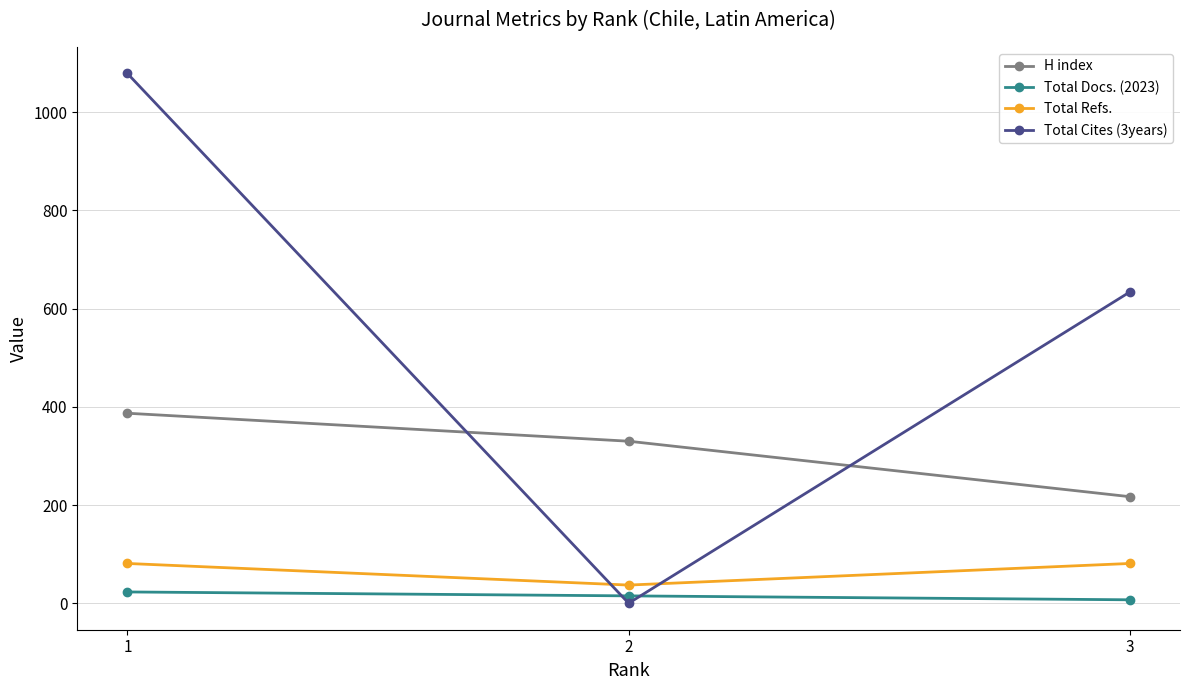

What is the difference between the second highest and minimum values in the Total Cites (3years) series?

634